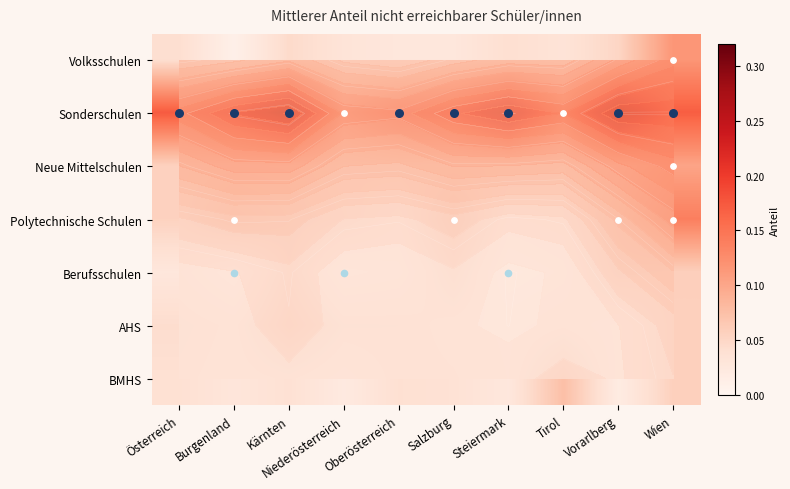

What is the maximum value shown in the chart?

0.3